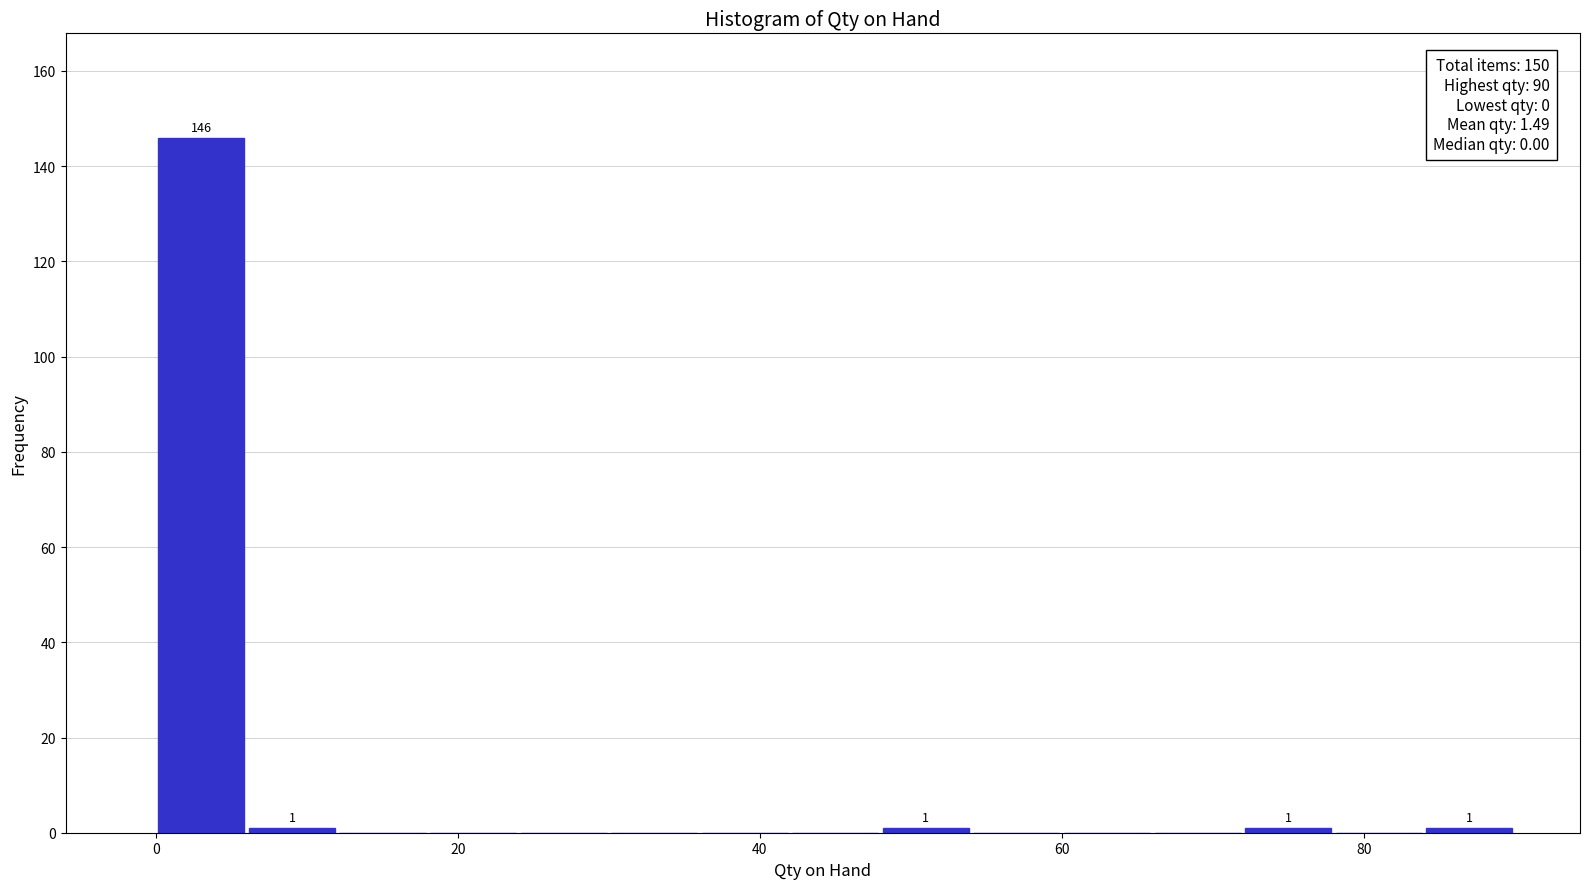

Read against the x-axis, roughly where is the centre of the tallest bar?

4